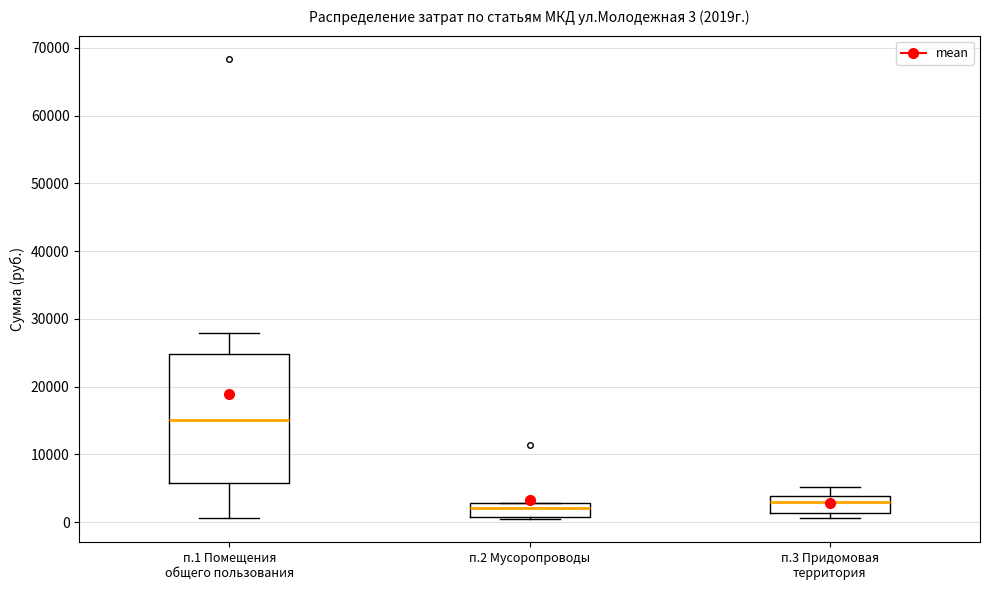

Which box has the highest median line?

п.1 Помещения общего пользования